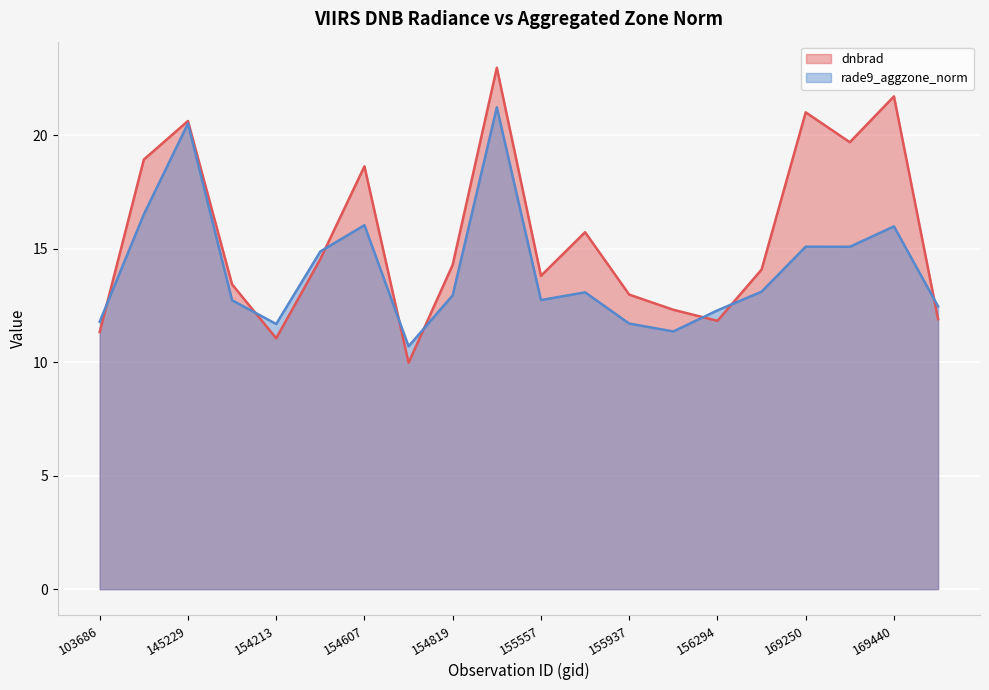

How many data points in dnbrad (line) are less than 14?

9